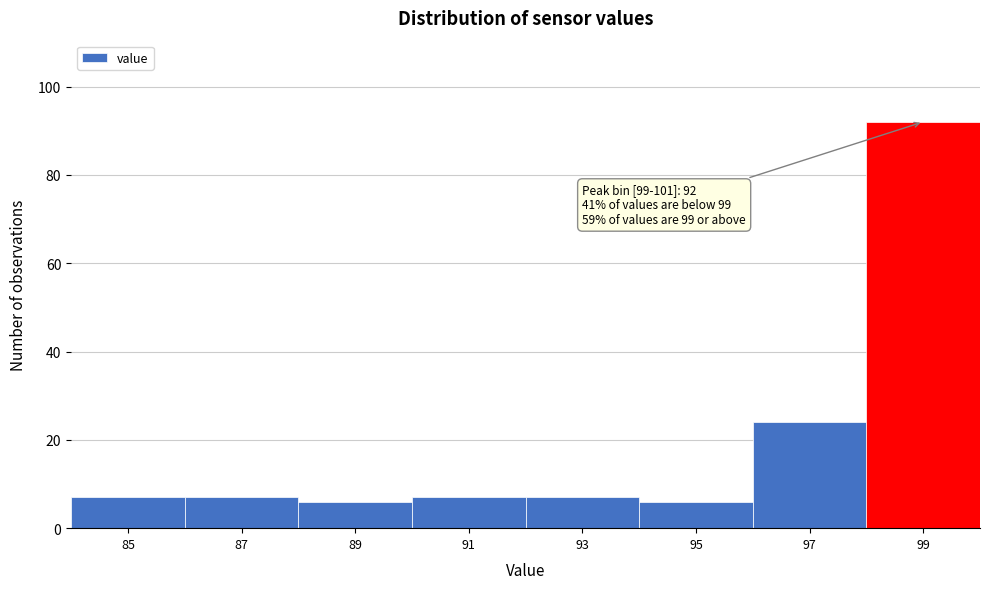

Reading left to right, extract all data points from this chart.

7	7	6	7	7	6	24	92